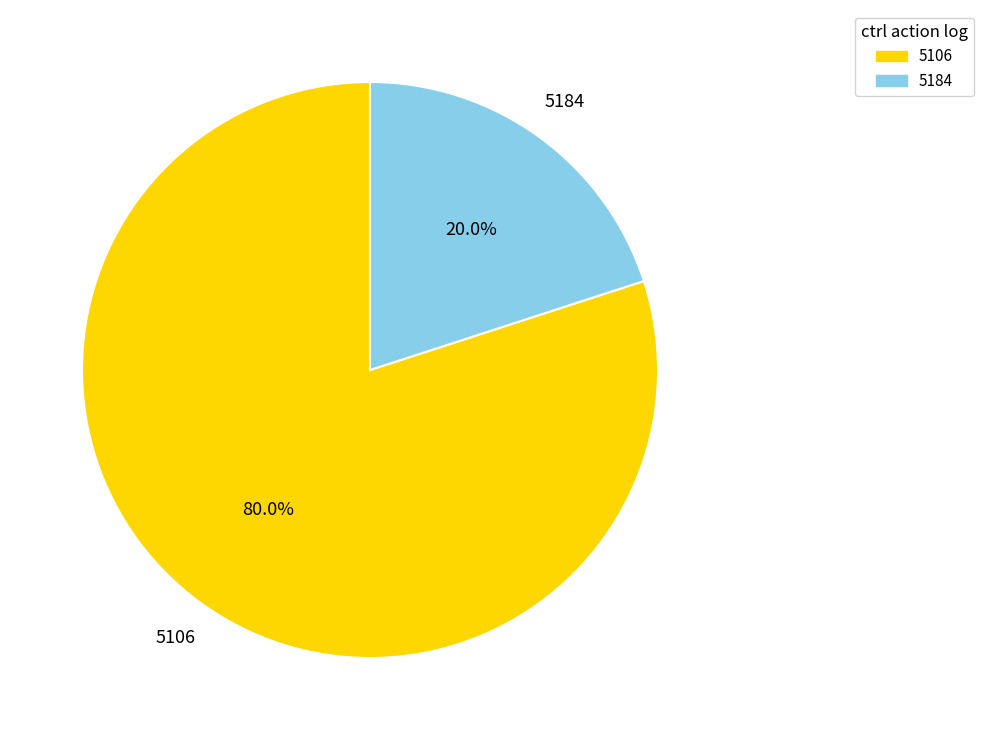

What is the smallest slice in the pie chart?

5184